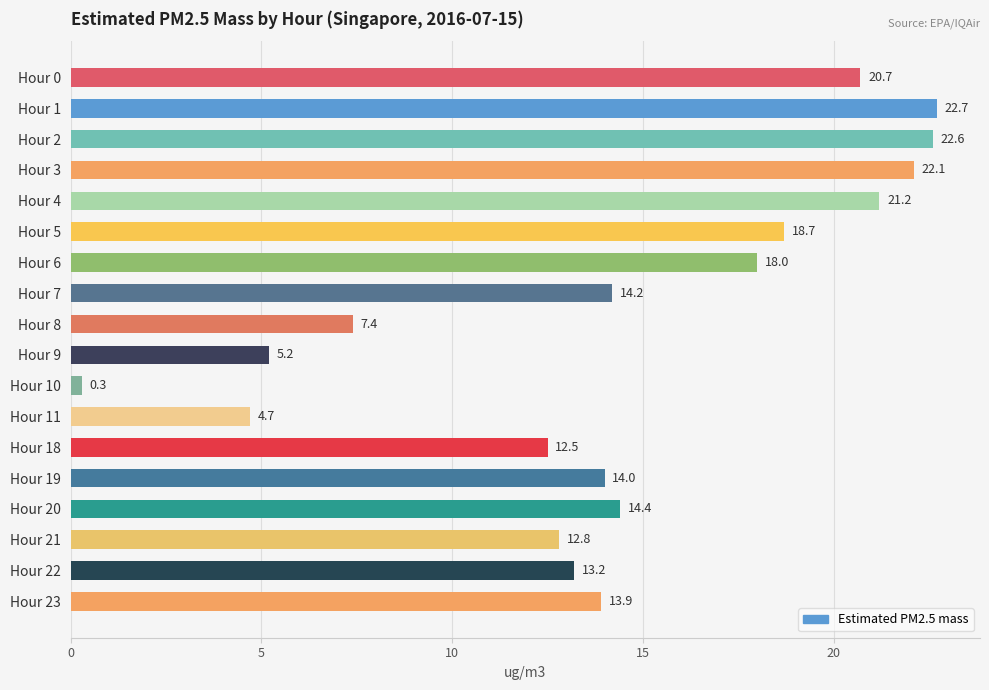

Where is the data nearest to the value 11?

Hour 18